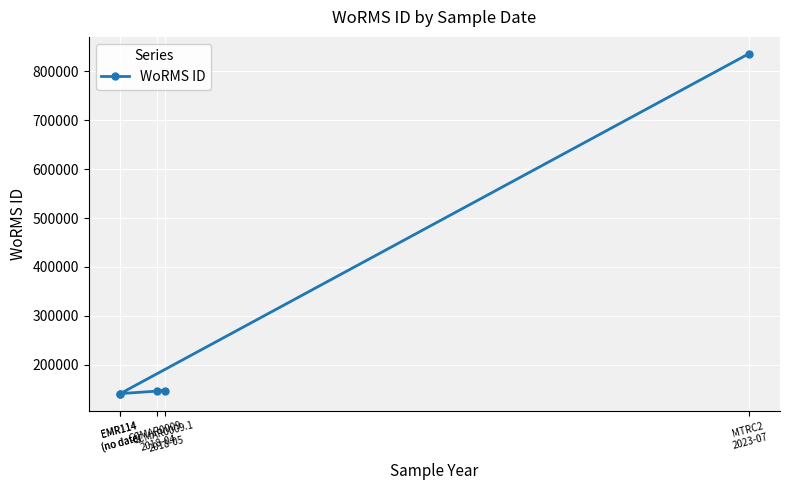

The chart shows a value of 146900 at CCMAR0009
2018-04. True or false?

True